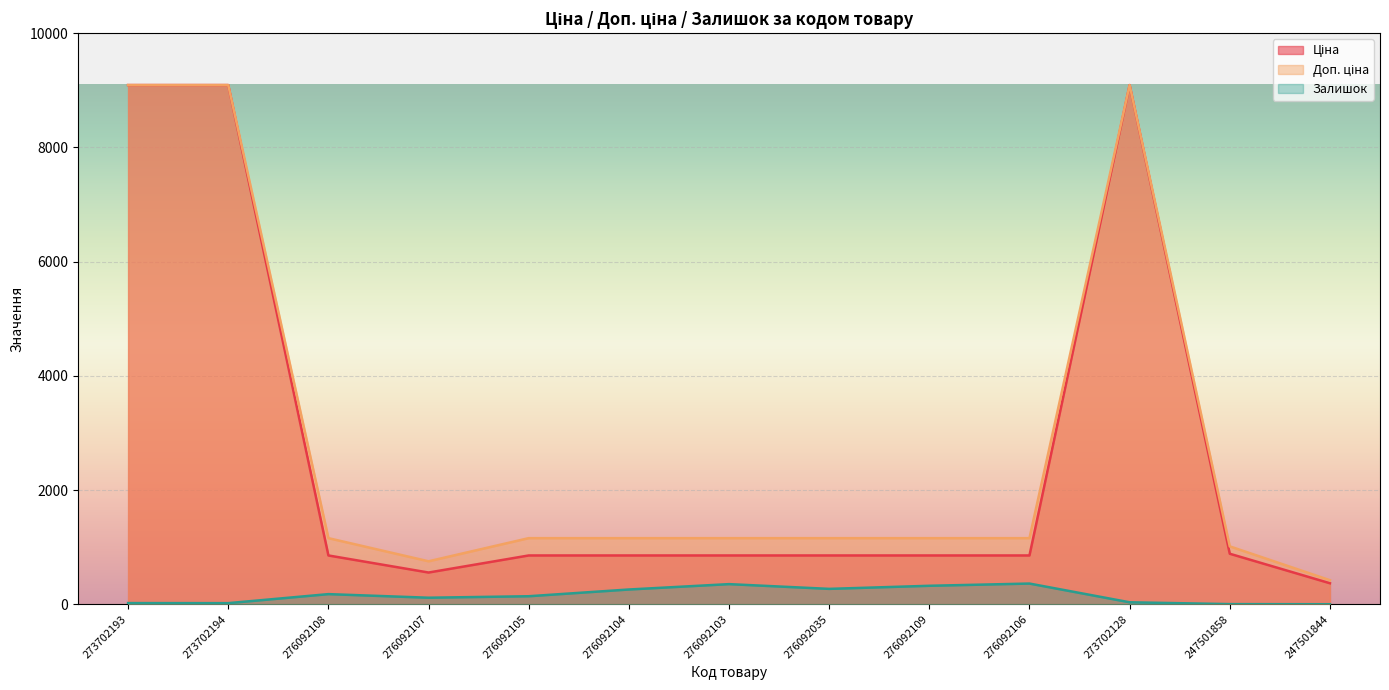

What is the label of the 12th point from the left?

247501858